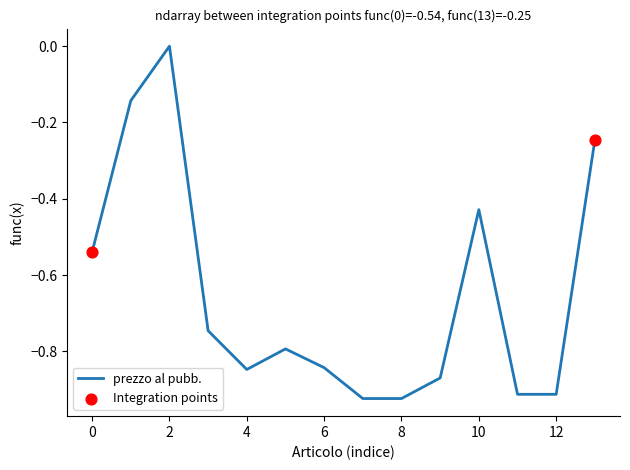

What is the difference between the maximum and minimum values?

0.9